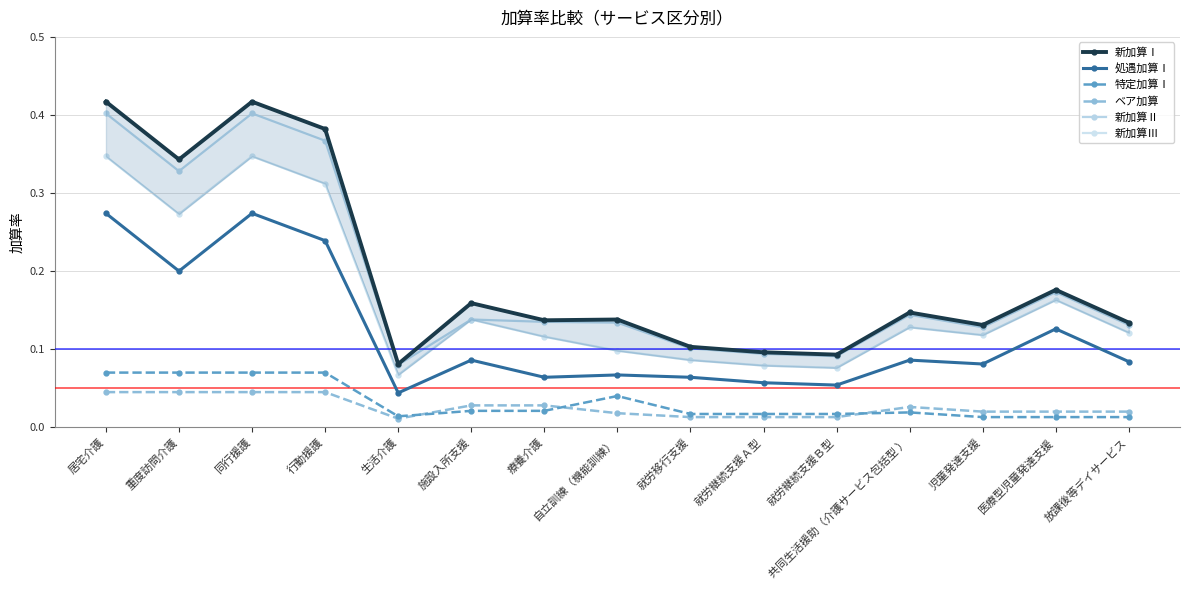

What is the label of the 13th point from the right?

同行援護